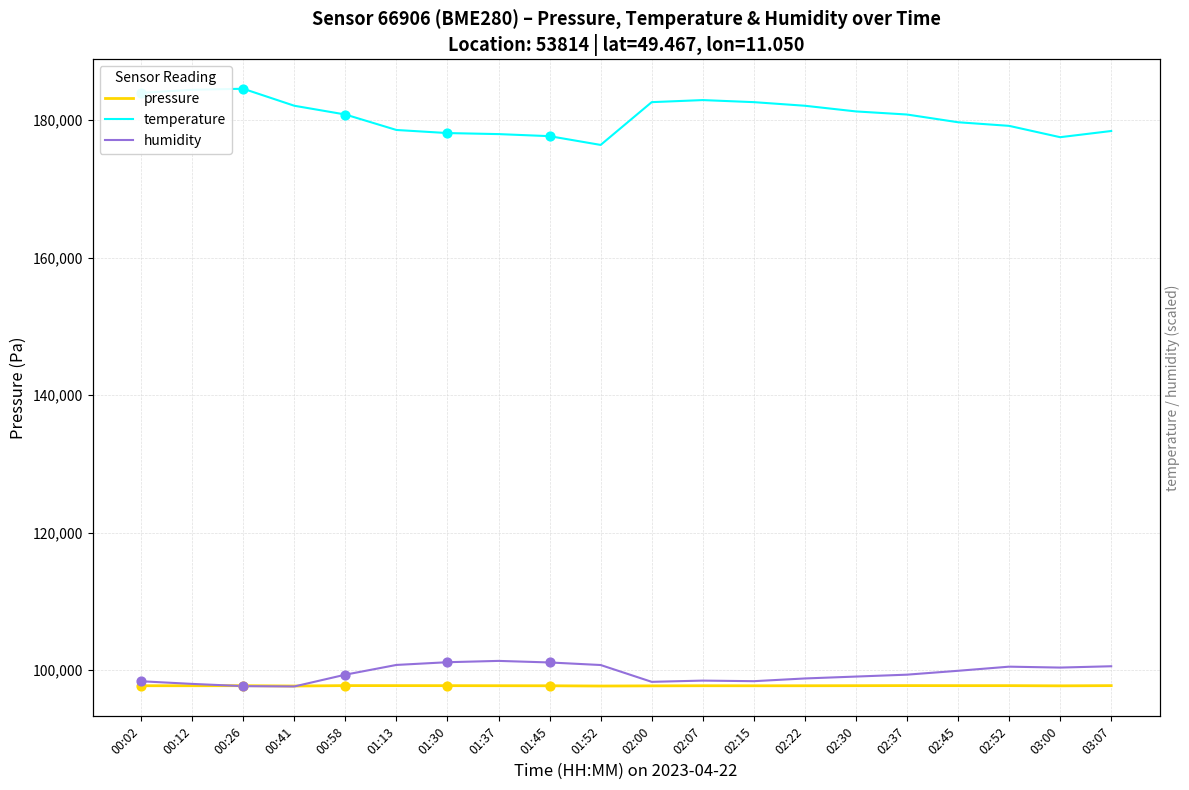

At which category is the sum across all series the highest?

00:12